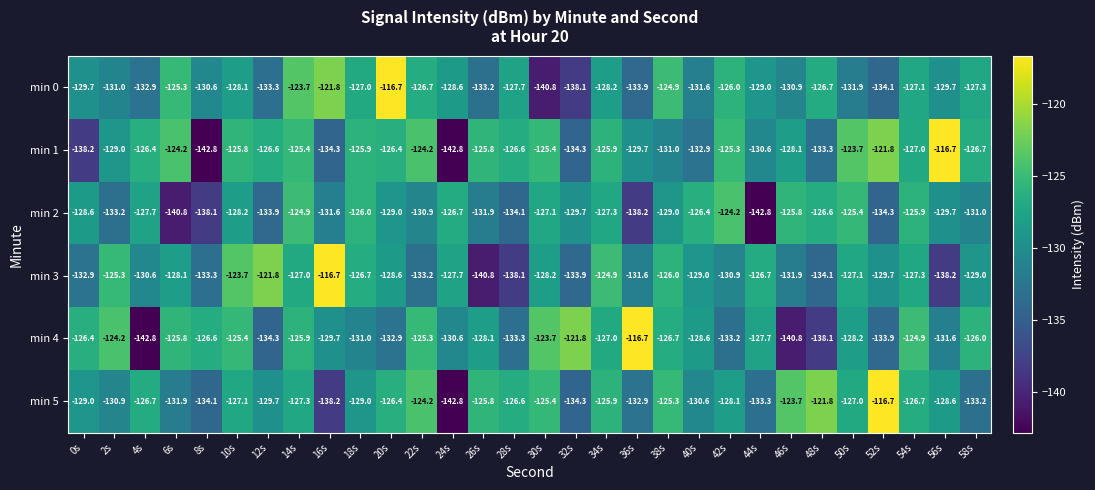

True or false: min 5 has a value of -116.7 at 52s.

True